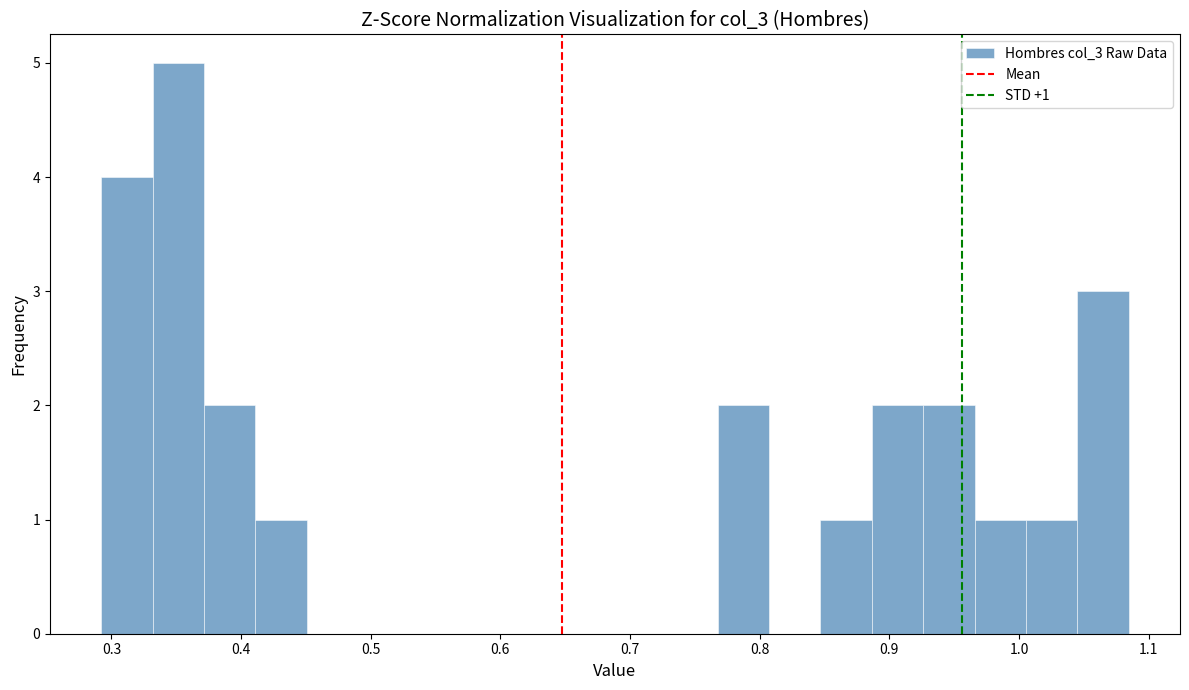

Read against the x-axis, roughly where is the centre of the tallest bar?

0.35